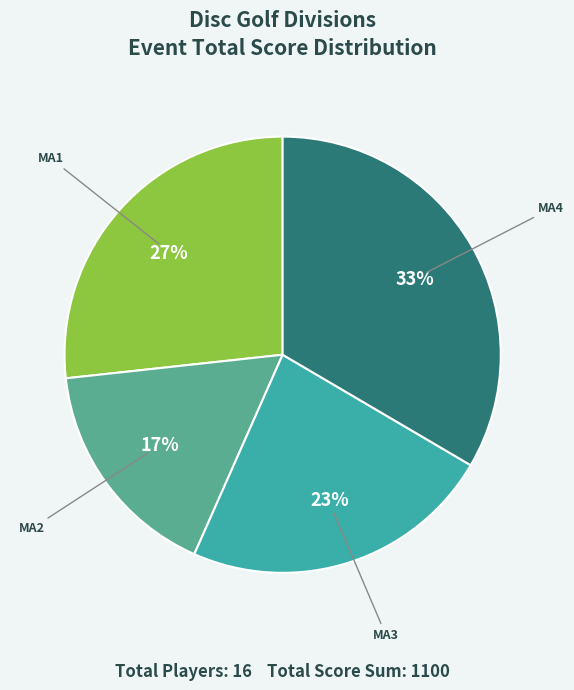

What is the ratio of the value at MA2 to the value at MA3?

0.7